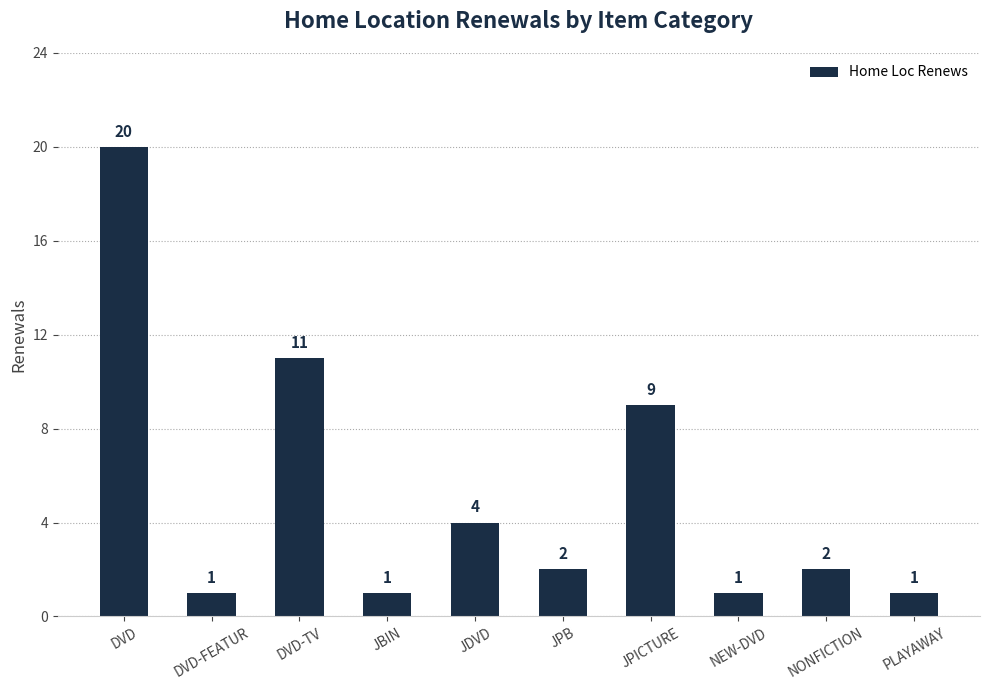

Where does the data first go above 2?

DVD